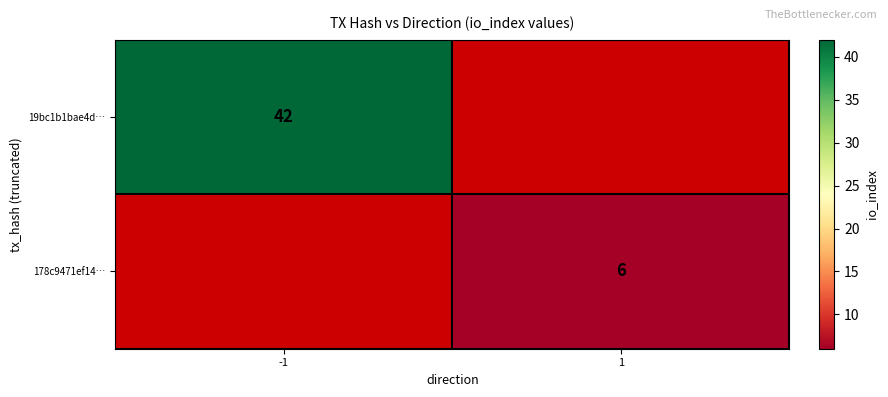

Is it true that 19bc1b1bae4d… equals 73 at -1?

False